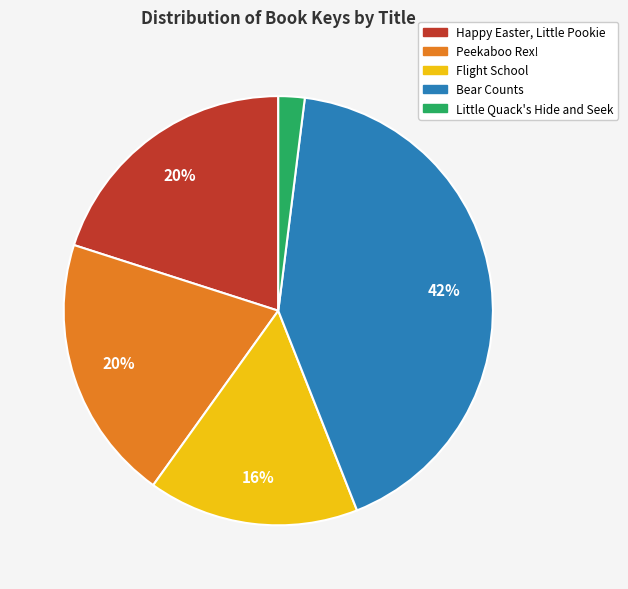

Do Peekaboo Rex! and Bear Counts together represent more than half of the pie?

Yes